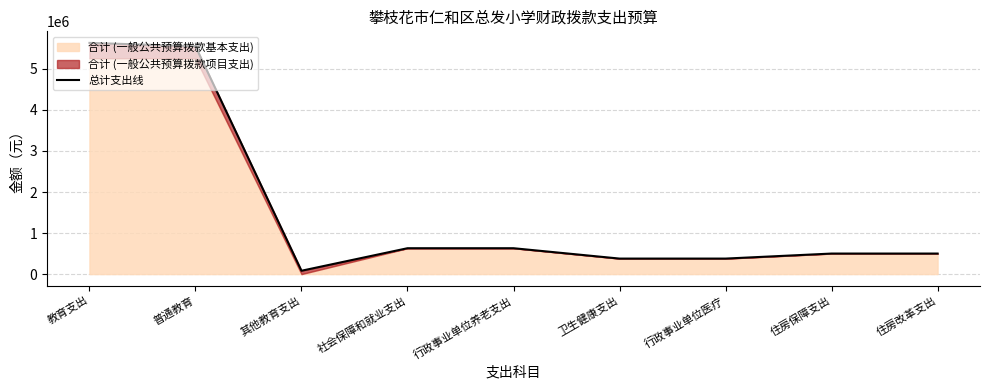

List the labels in order of value, smallest first.

其他教育支出, 卫生健康支出, 行政事业单位医疗, 住房保障支出, 住房改革支出, 社会保障和就业支出, 行政事业单位养老支出, 普通教育, 教育支出